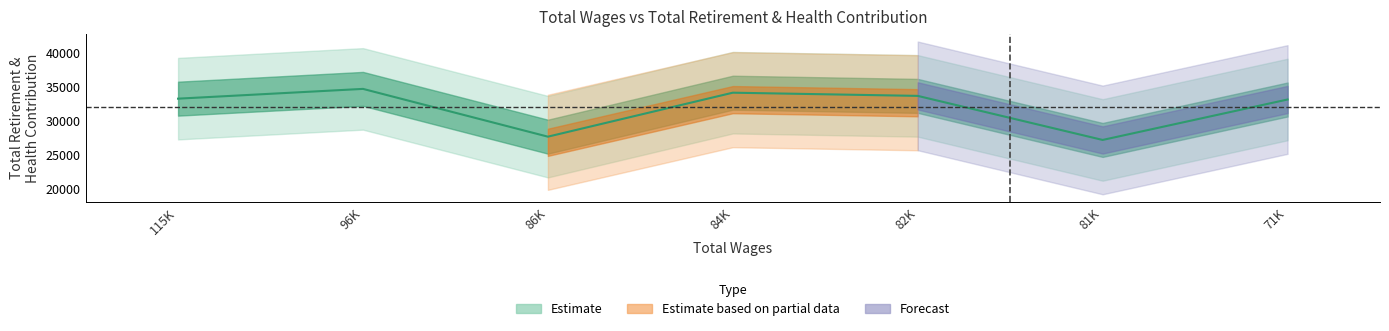

What is the minimum value shown in the chart?

27141